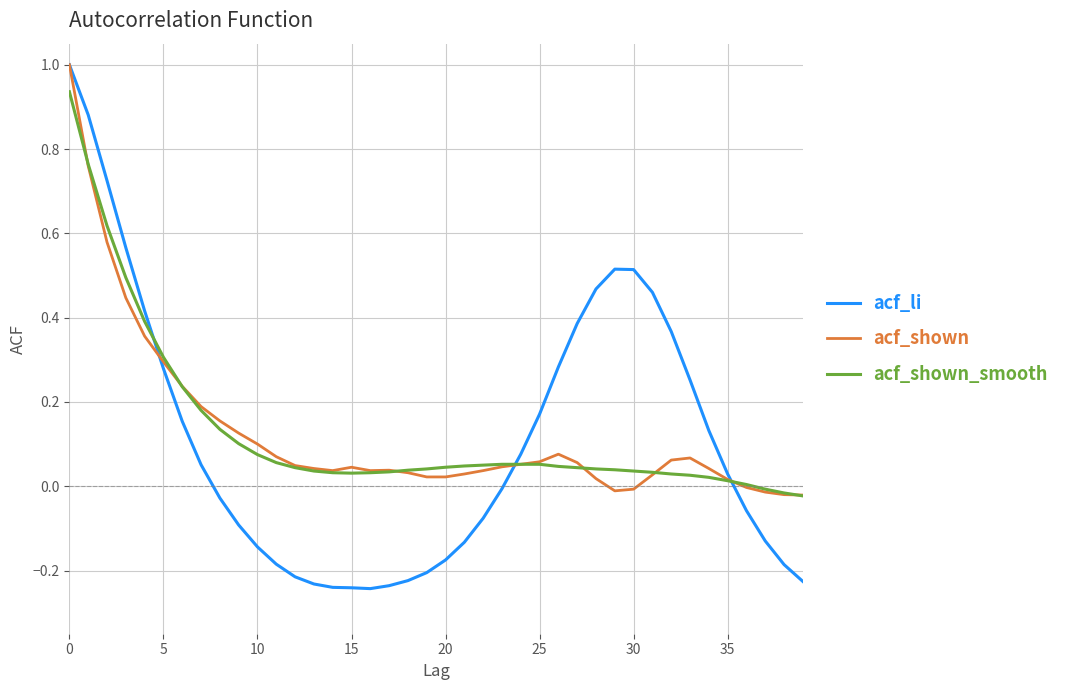

What is the maximum value for acf_li?

1.0